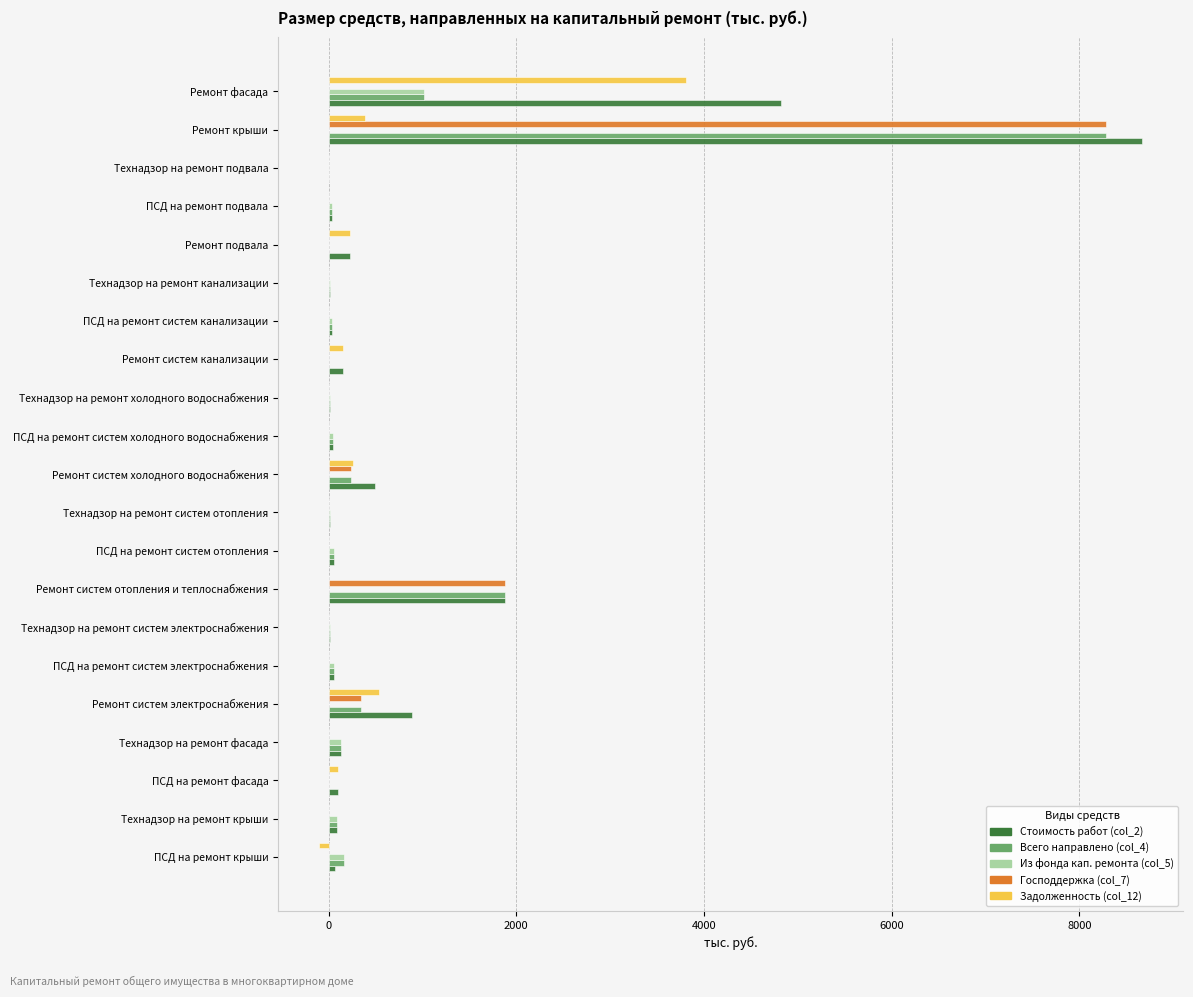

What is the maximum value for Из фонда кап. ремонта (col_5)?

1014.5